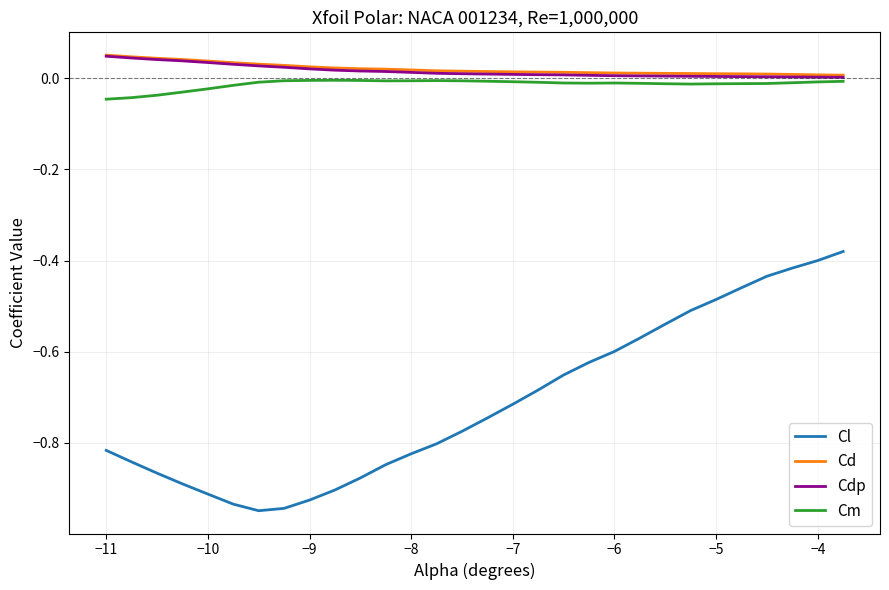

At how many categories does at least one series exceed 0?

30